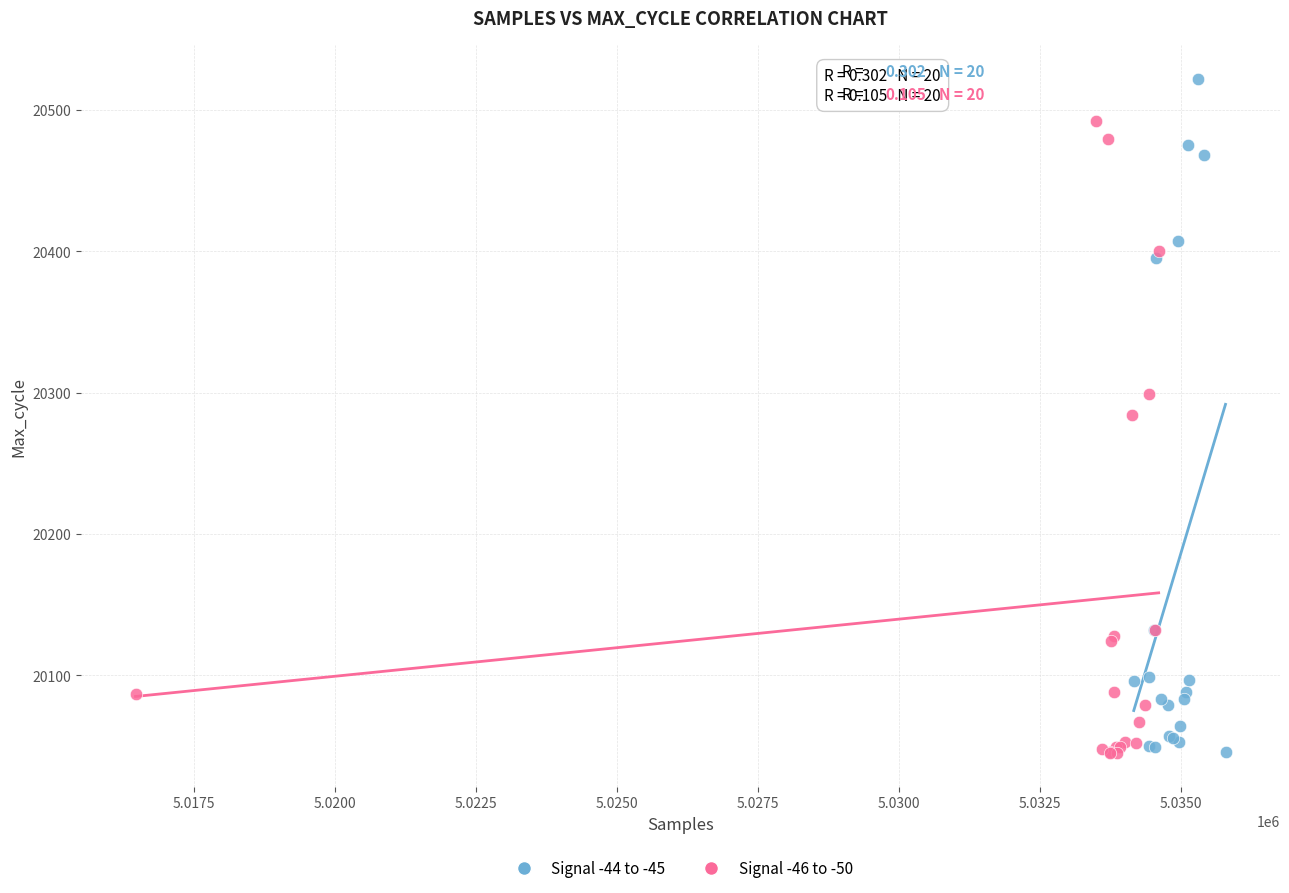

Which series contains the highest Y value?

Signal -44 to -45